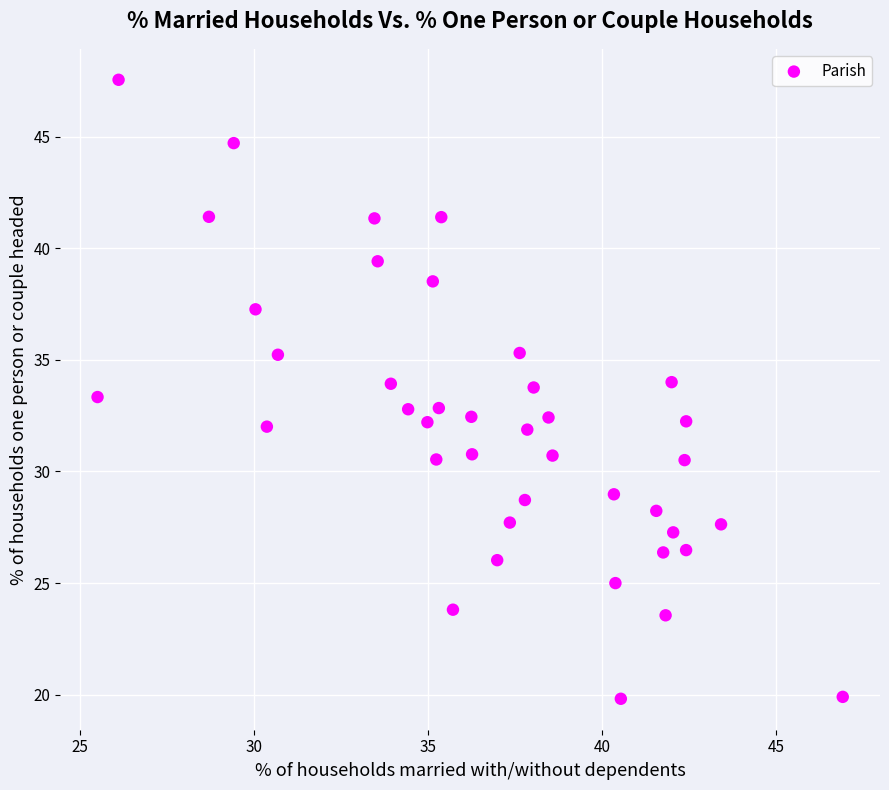

What is the range of Y values (max minus min)?

27.7